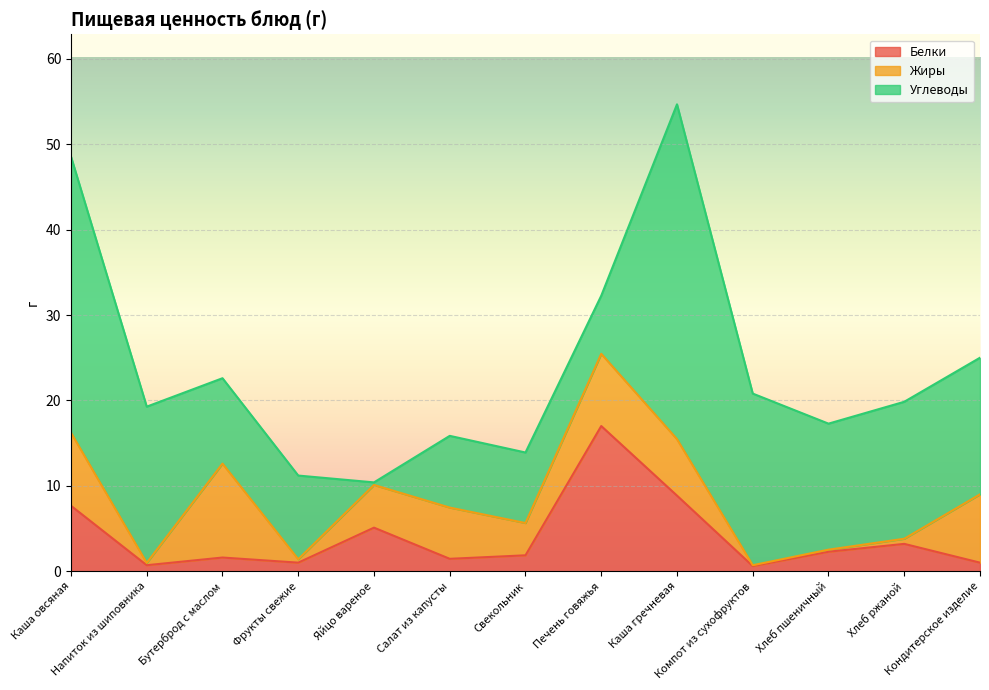

Which category has the highest value in the Белки series?

Печень говяжья